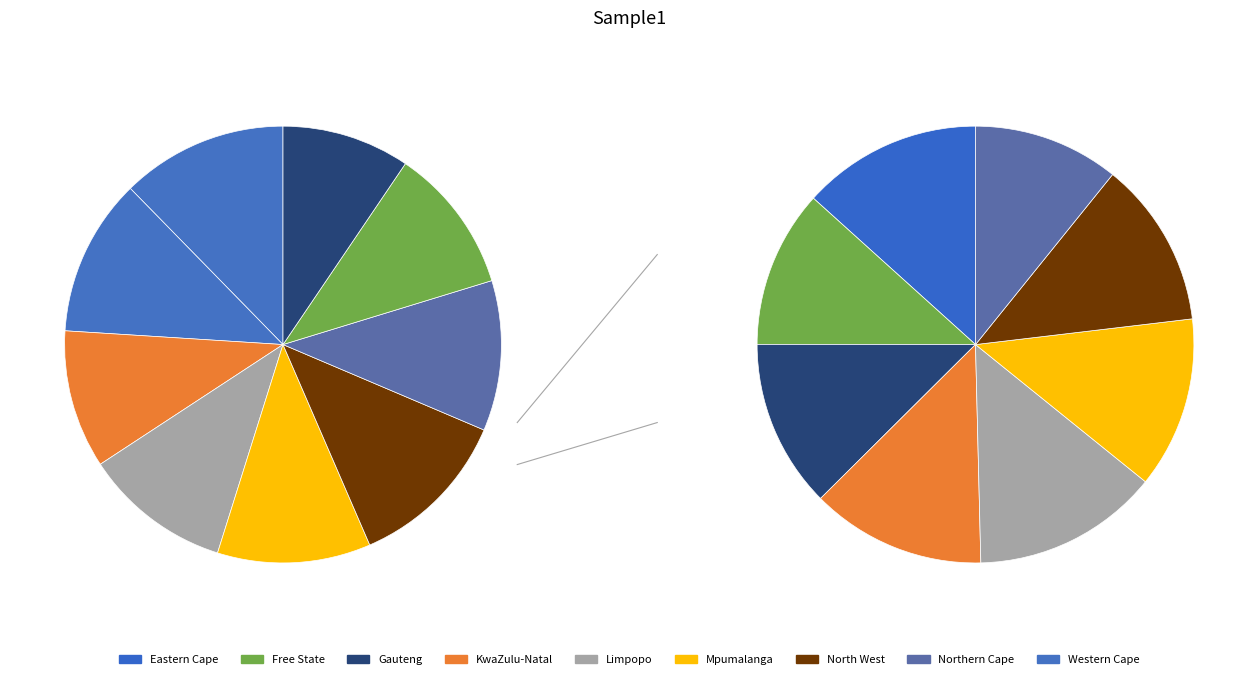

To the nearest percent, what percentage of the pie is Limpopo?

12%